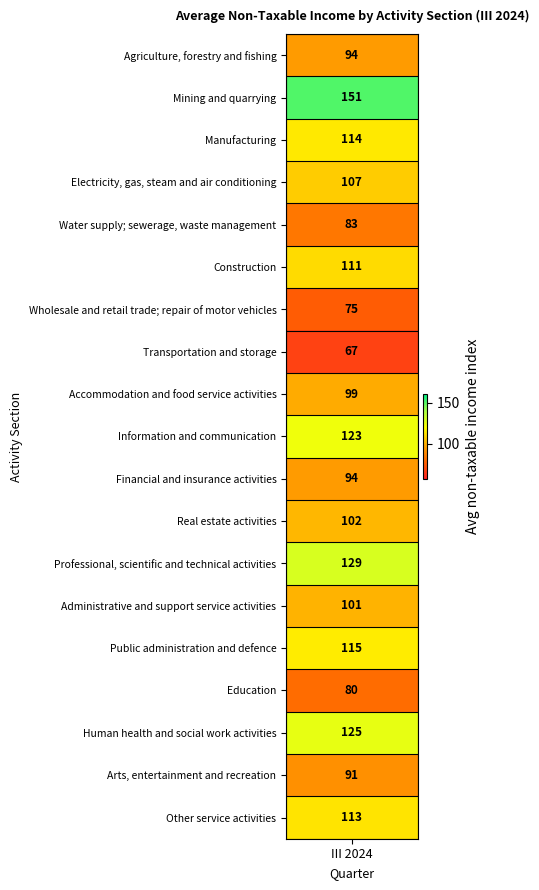

What is the greatest value displayed?

151